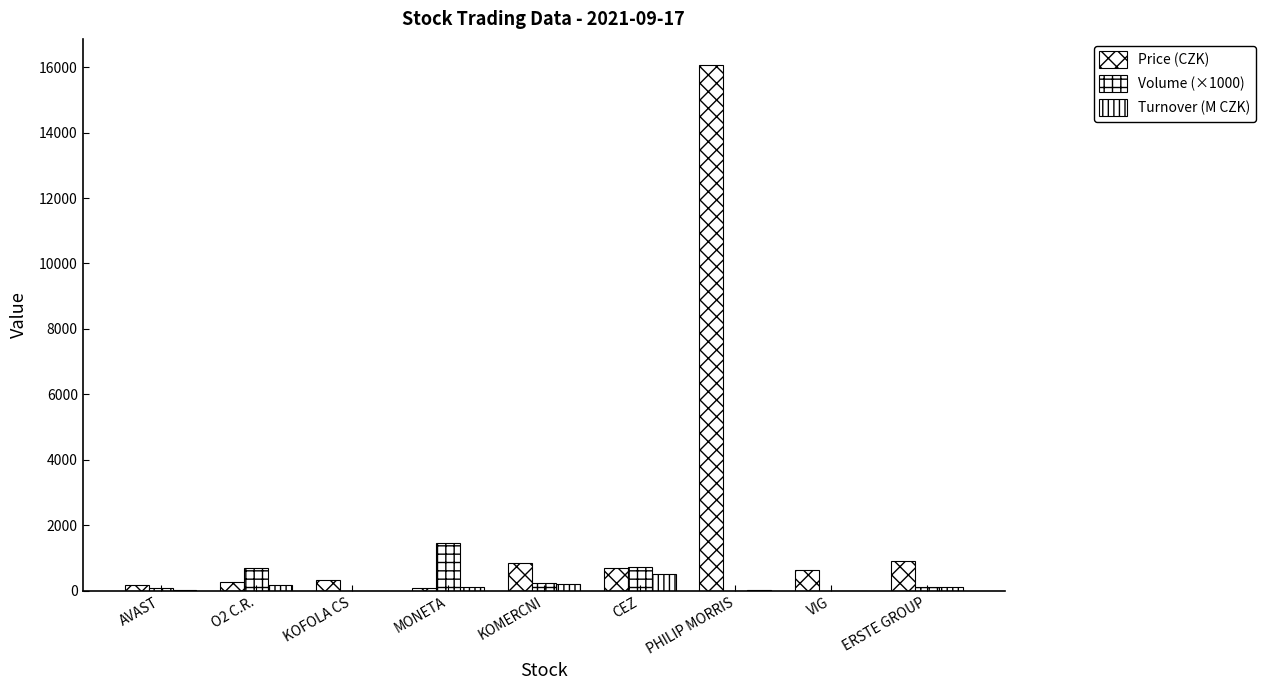

The Price (CZK) series shows 623.5 at VIG. True or false?

True